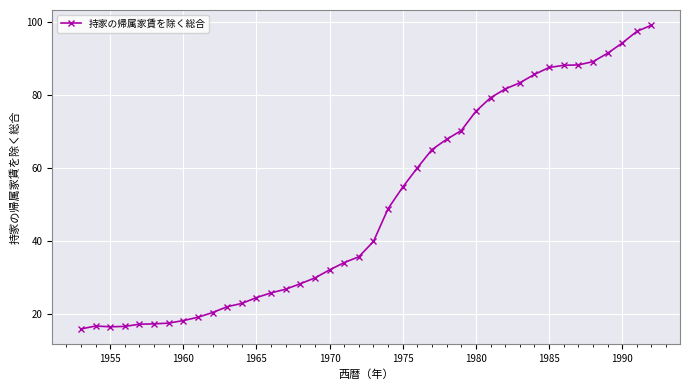

What is the value of the 40th point from the left?

99.2